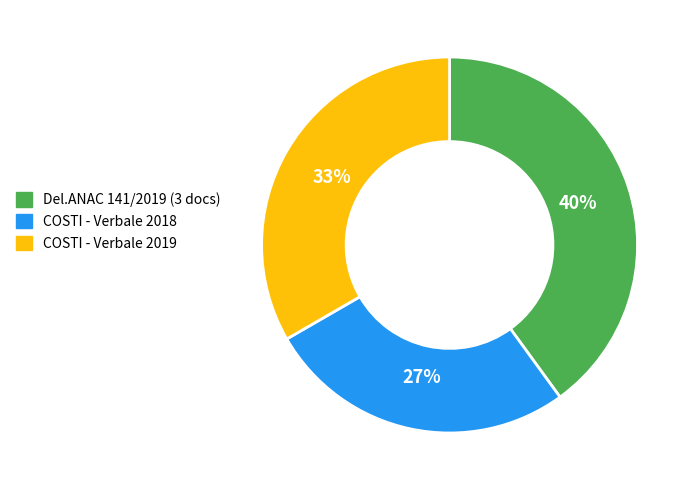

To the nearest percent, what is the average slice percentage?

33%